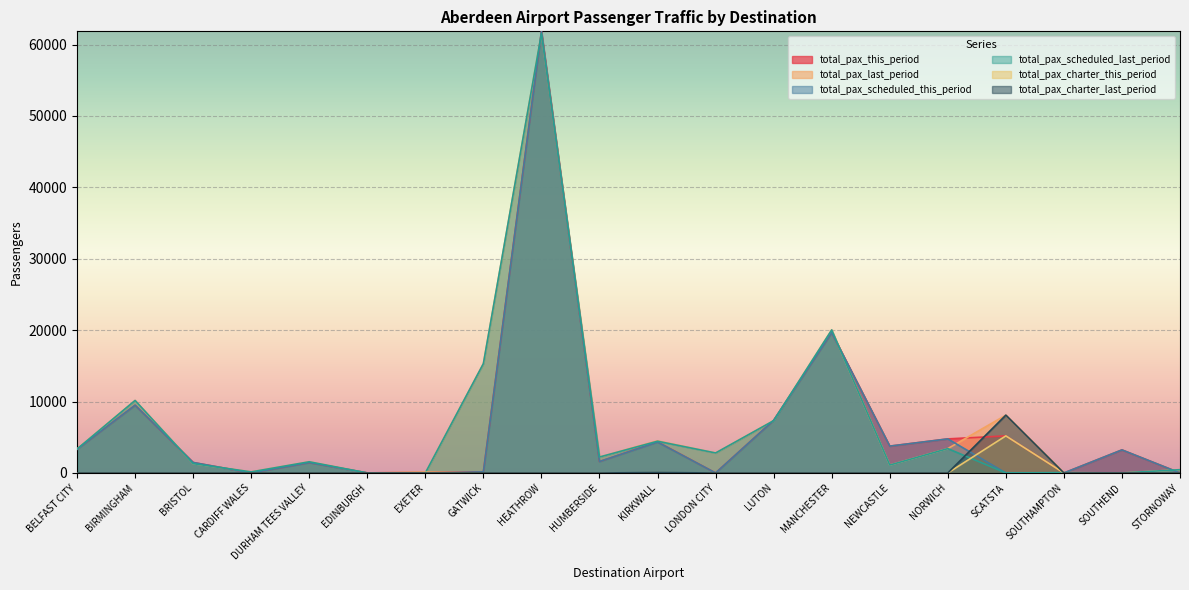

How many values in total_pax_charter_last_period are above zero?

2